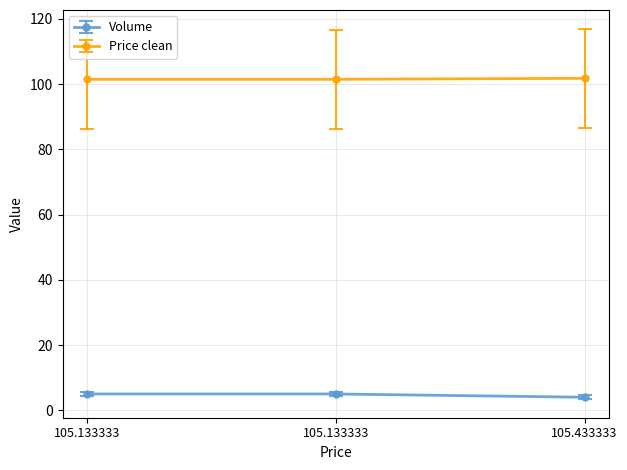

Count the number of categories in the chart.

3